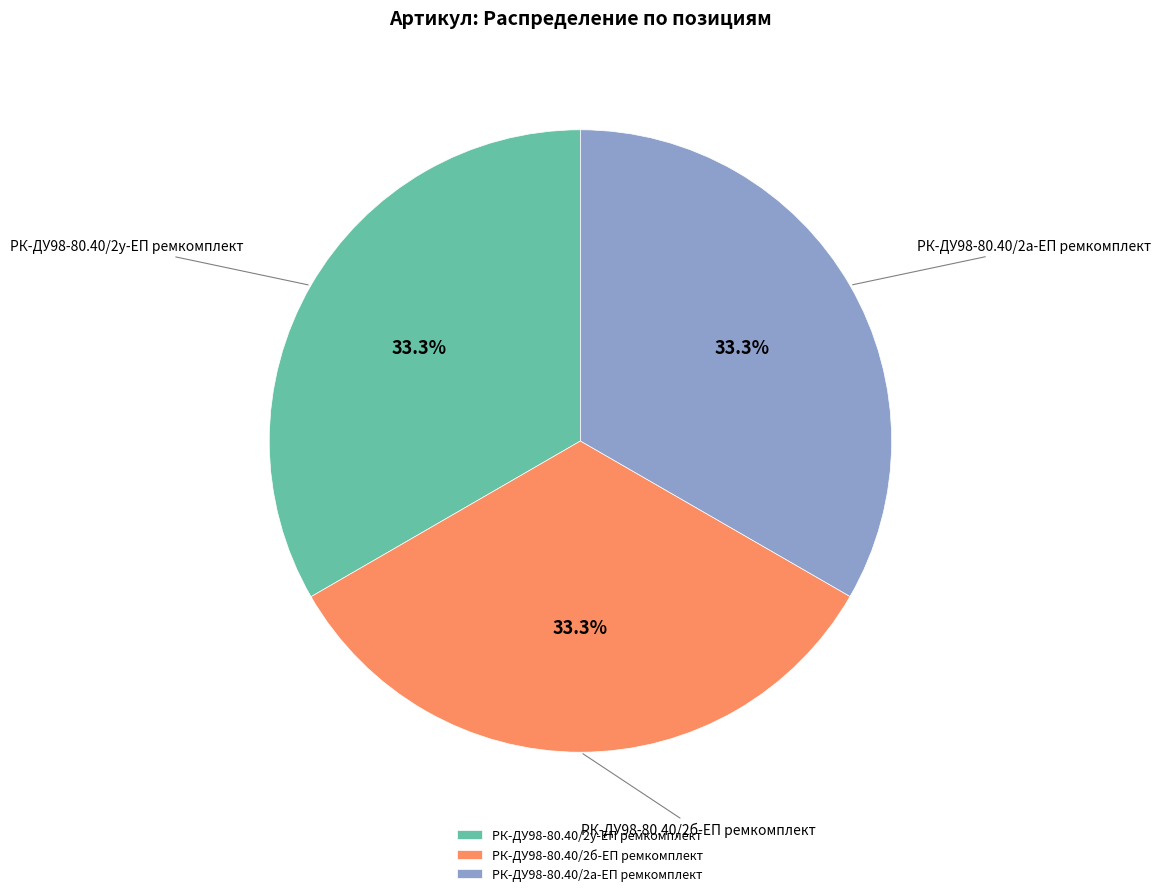

The РК-ДУ98-80.40/2б-ЕП ремкомплект slice represents 21% of the pie. True or false?

False